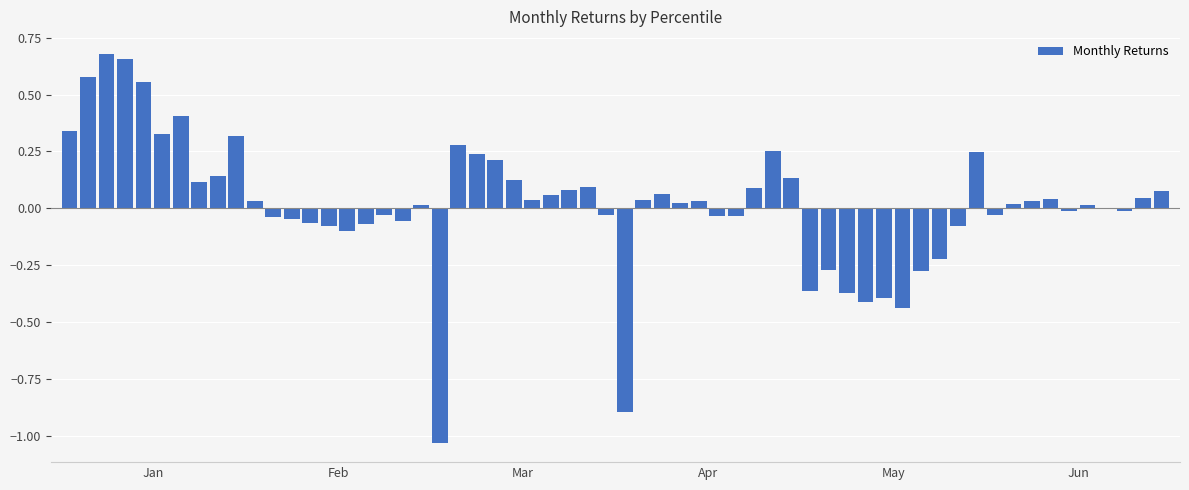

What is the sum of all values?

1.0